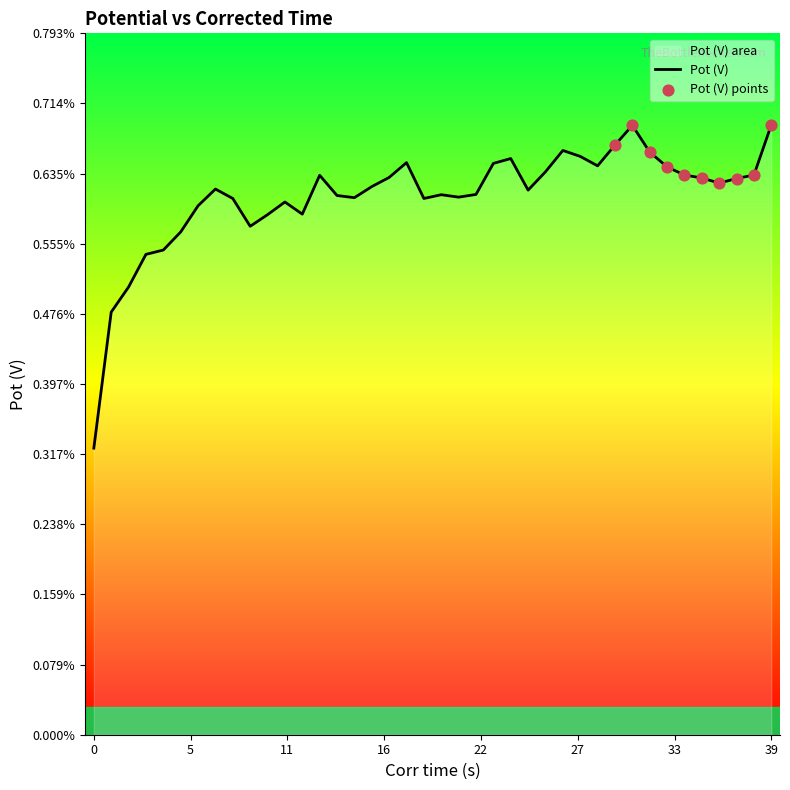

Between 35 and 39, which is larger?

39